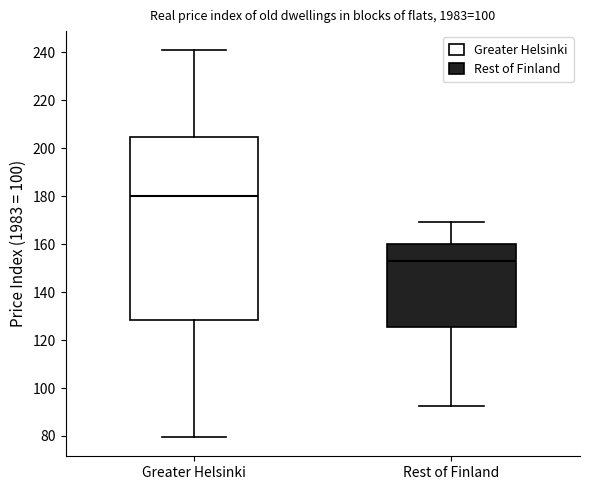

Reading left to right, transcribe this box plot: for each box, give where its median line is, the range the box spans, and where its two whiskers end, as read against the y-axis. The values are not printed on the chart, so give them approximately, as read against the axis.

Greater Helsinki: median 180, box 128 to 204, whiskers 80 to 240
Rest of Finland: median 154, box 126 to 160, whiskers 92 to 170